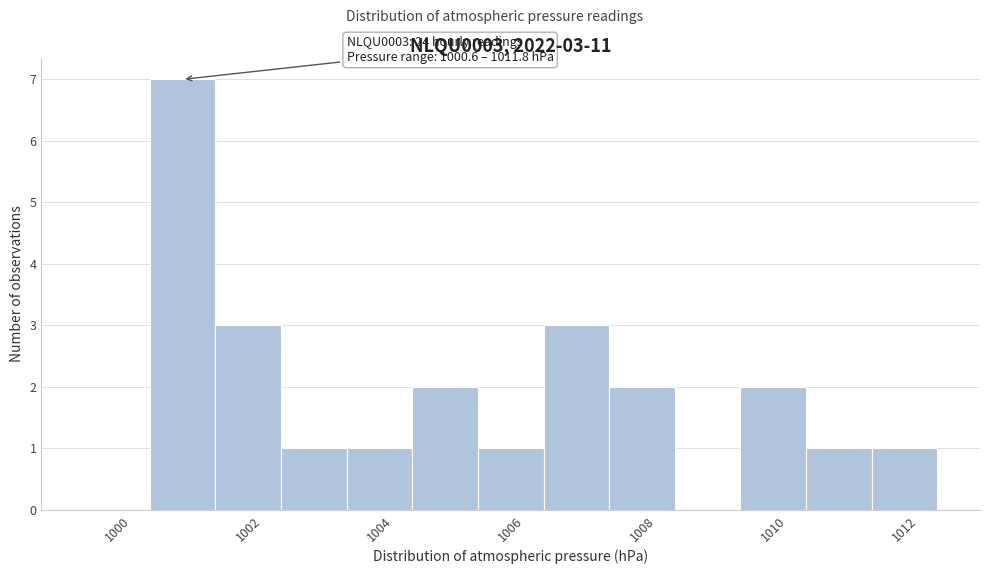

Over which range of the x-axis is the bar tallest?

1000.5 to 1001.5